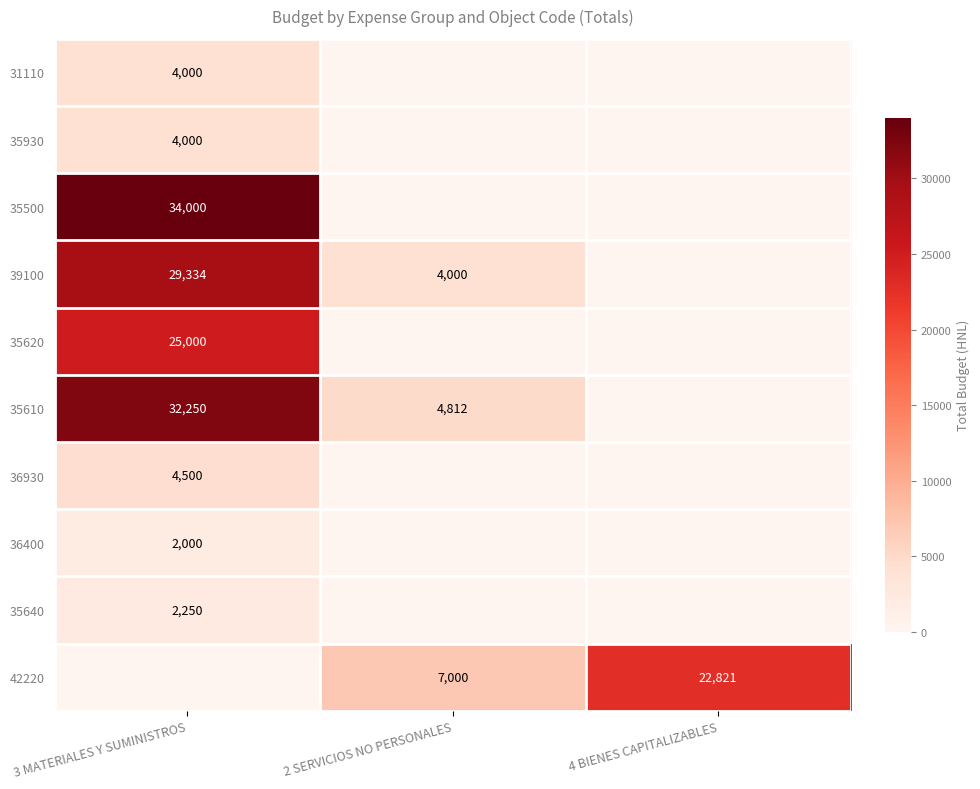

Is the value of 36400 at 3 MATERIALES Y SUMINISTROS greater than the value of 42220 at 2 SERVICIOS NO PERSONALES?

No